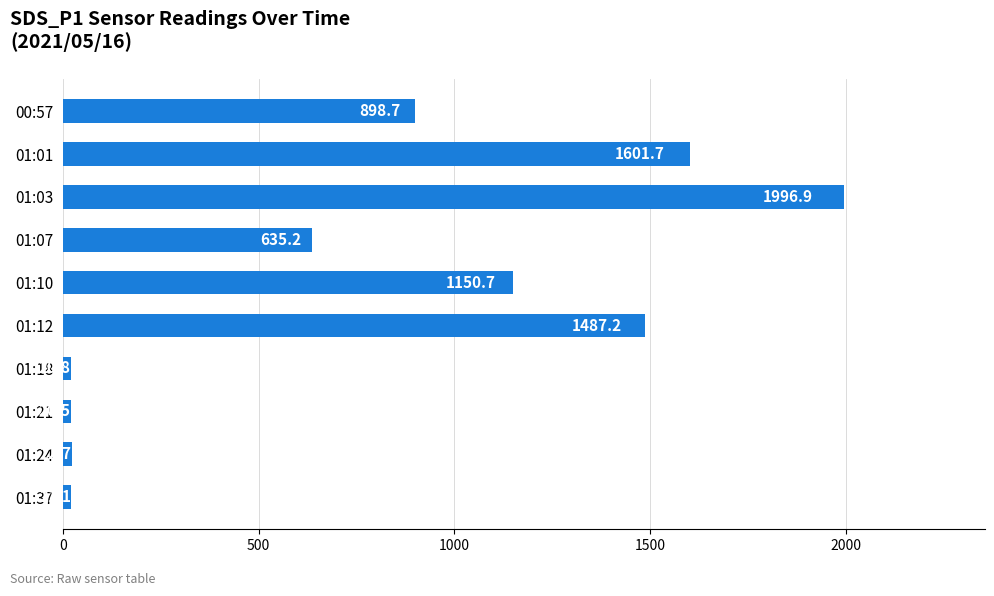

The value at 01:03 is 1996.9. True or false?

True